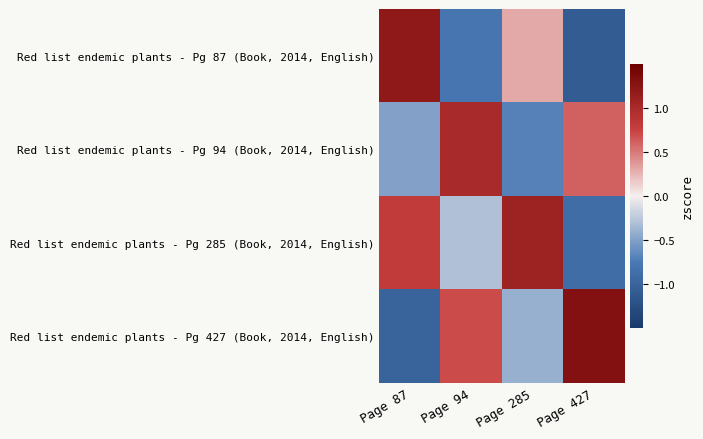

Reading left to right, what are all the values shown in this chart?

Red list endemic plants - Pg 87 (Book, 2014, English): Page 87=1.2	Page 94=-0.8	Page 285=0.3	Page 427=-1.1
Red list endemic plants - Pg 94 (Book, 2014, English): Page 87=-0.5	Page 94=1.0	Page 285=-0.7	Page 427=0.6
Red list endemic plants - Pg 285 (Book, 2014, English): Page 87=0.8	Page 94=-0.3	Page 285=1.1	Page 427=-0.9
Red list endemic plants - Pg 427 (Book, 2014, English): Page 87=-1.0	Page 94=0.7	Page 285=-0.4	Page 427=1.3